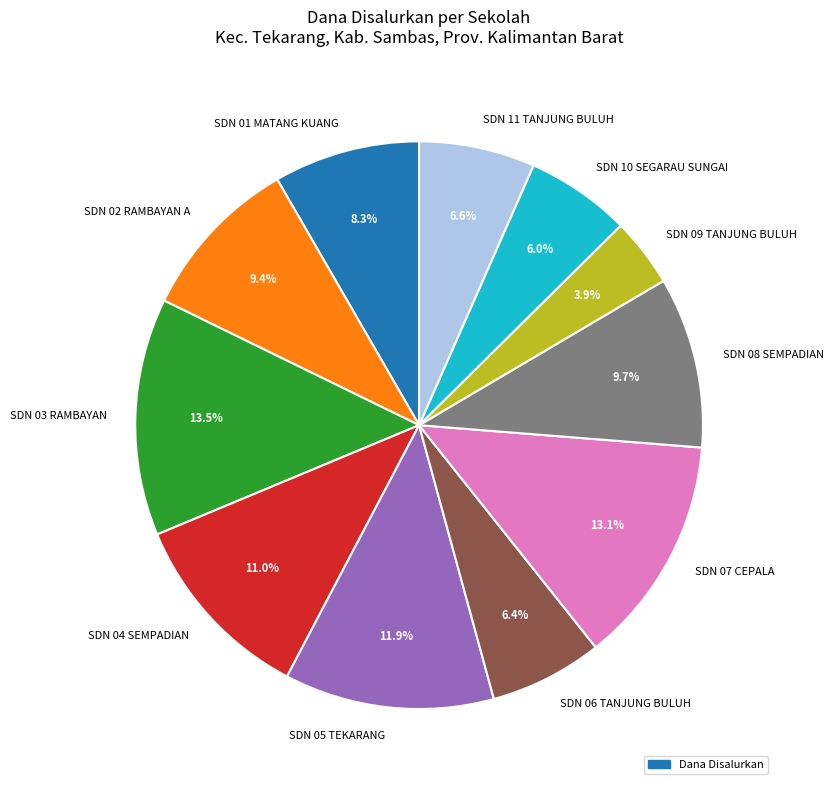

How much of the chart is everything except SDN 02 RAMBAYAN A?

90.6%